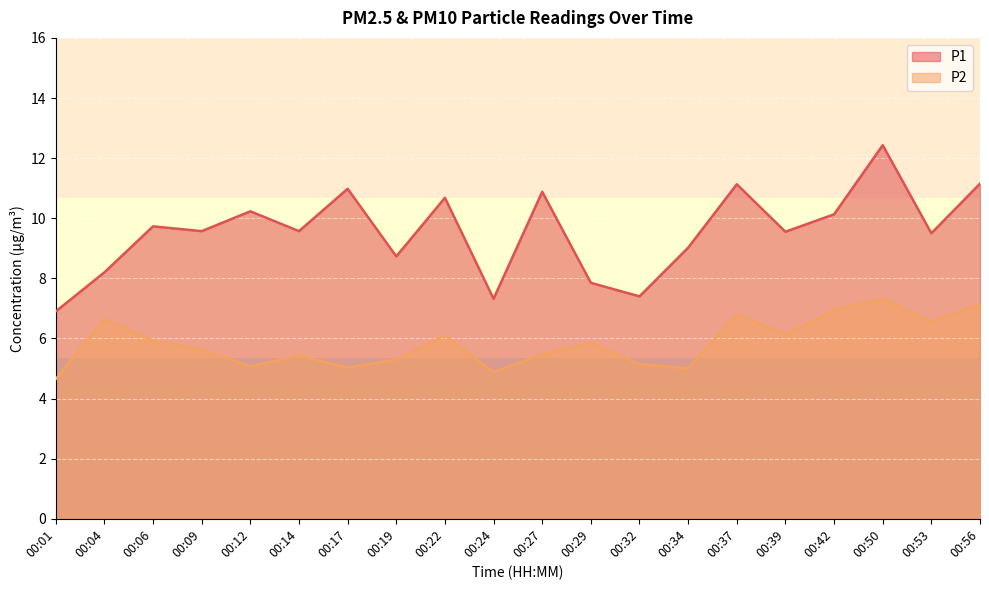

Reading left to right, list all the values displayed in this chart.

P1: 00:01=6.9	00:04=8.2	00:06=9.7	00:09=9.6	00:12=10.2	00:14=9.6	00:17=11.0	00:19=8.7	00:22=10.7	00:24=7.3	00:27=10.9	00:29=7.8	00:32=7.4	00:34=9.0	00:37=11.1	00:39=9.6	00:42=10.1	00:50=12.4	00:53=9.5	00:56=11.2
P2: 00:01=4.7	00:04=6.7	00:06=5.9	00:09=5.6	00:12=5.1	00:14=5.4	00:17=5.0	00:19=5.3	00:22=6.1	00:24=4.9	00:27=5.5	00:29=5.8	00:32=5.2	00:34=5.0	00:37=6.8	00:39=6.2	00:42=7.0	00:50=7.3	00:53=6.5	00:56=7.2